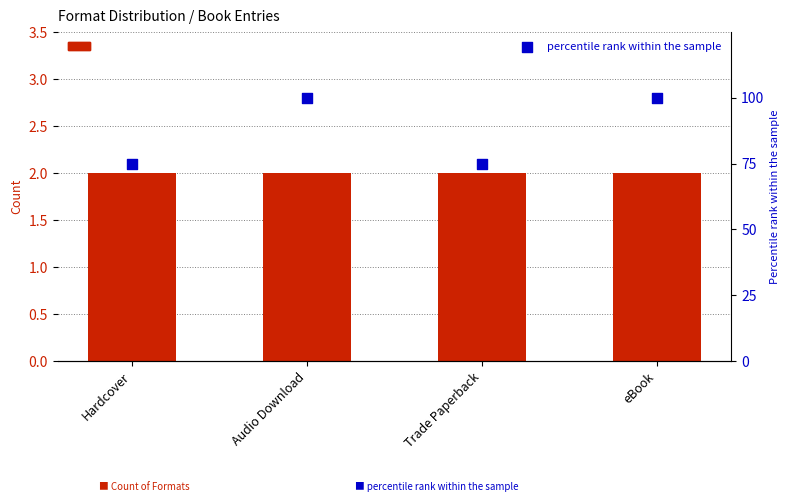

Is the value of Count of Formats at eBook greater than the value of percentile rank within the sample at Audio Download?

No